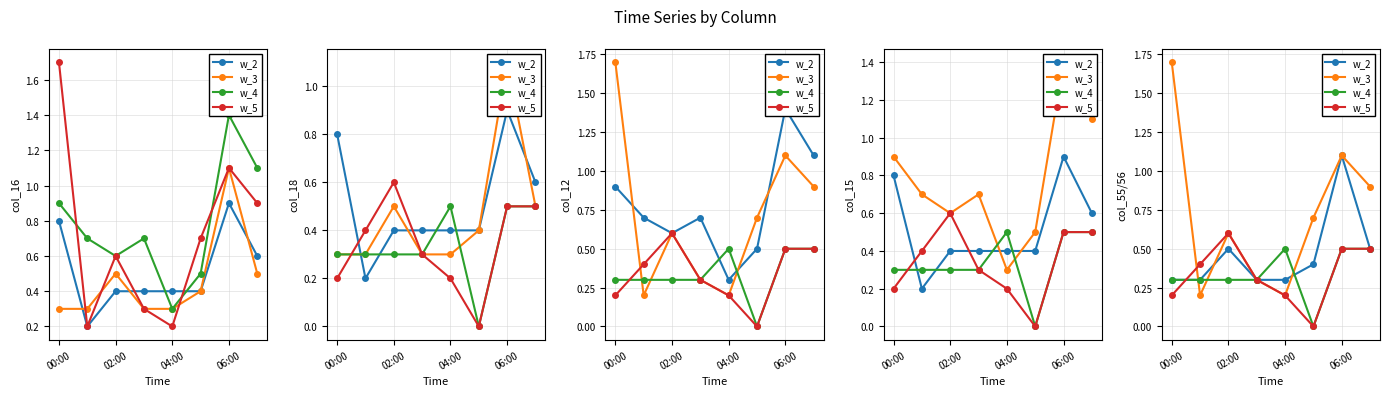

What is the maximum value for w_3?

1.7